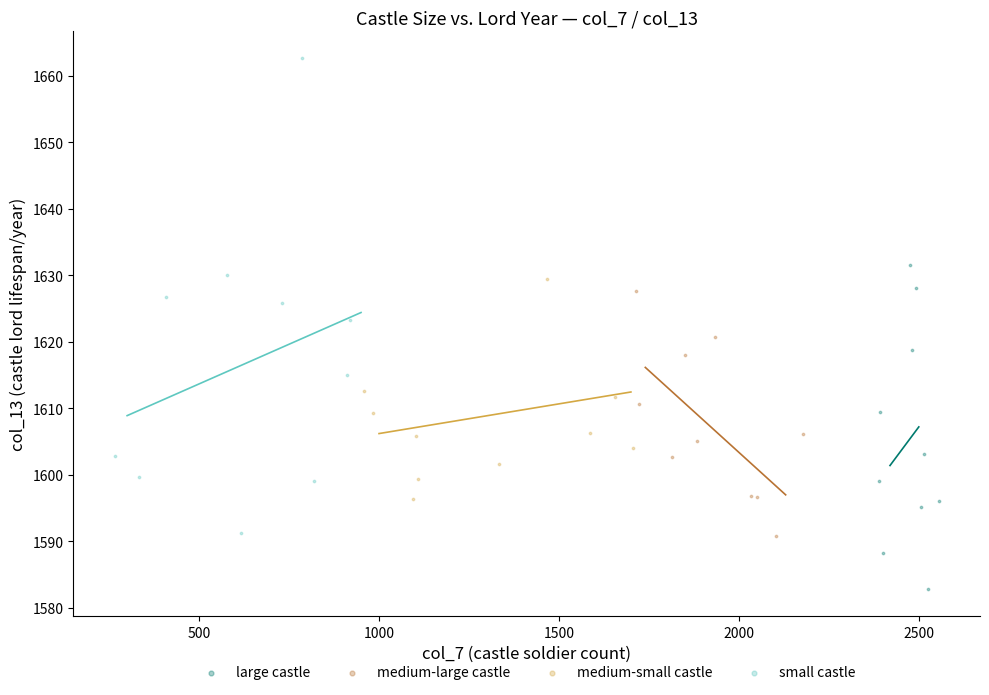

Which series reaches the maximum Y coordinate?

small castle